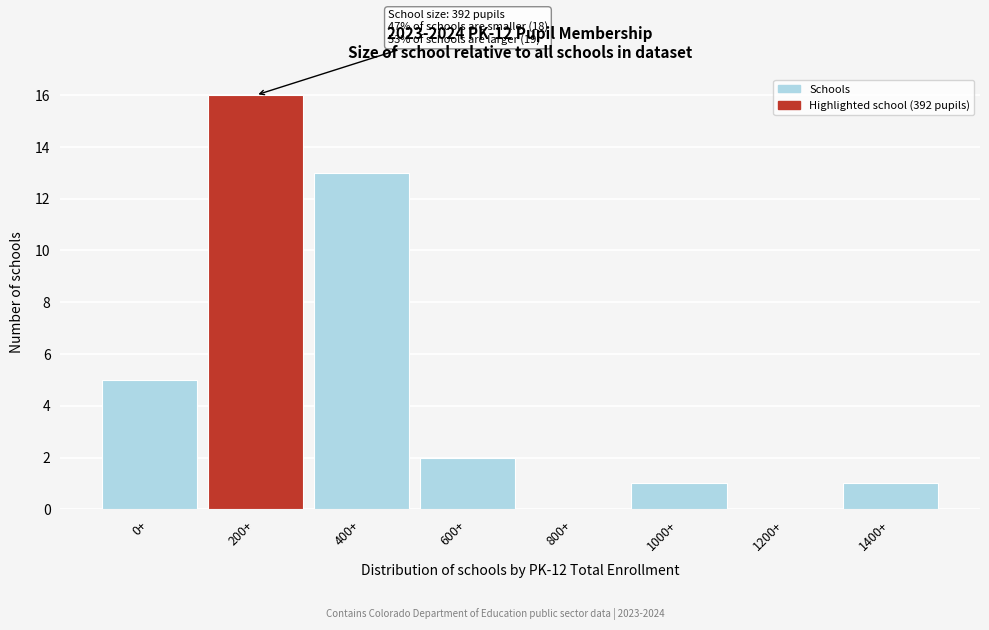

Reading left to right, what are all the values shown in this chart?

0+=5	200+=16	400+=13	600+=2	800+=0	1000+=1	1200+=0	1400+=1